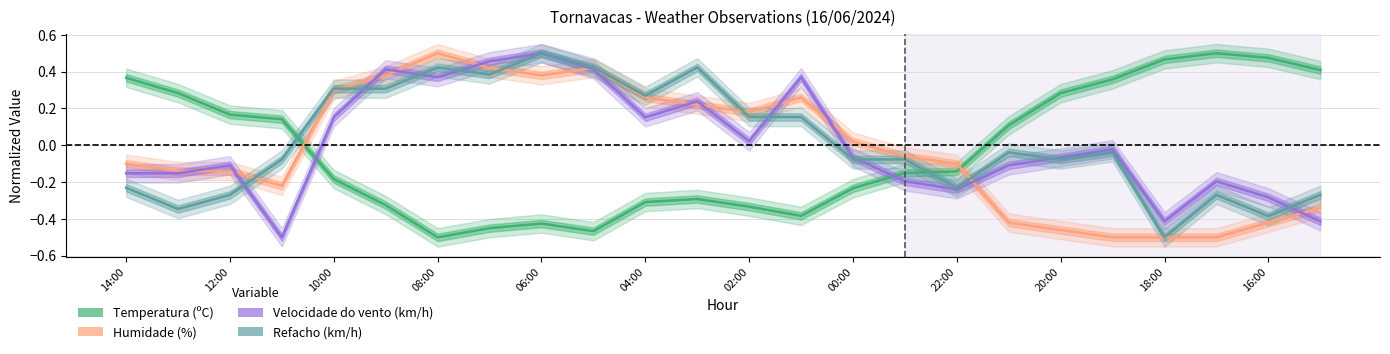

What are all the series names shown in the legend?

Temperatura (ºC), Humidade (%), Velocidade do vento (km/h), Refacho (km/h)